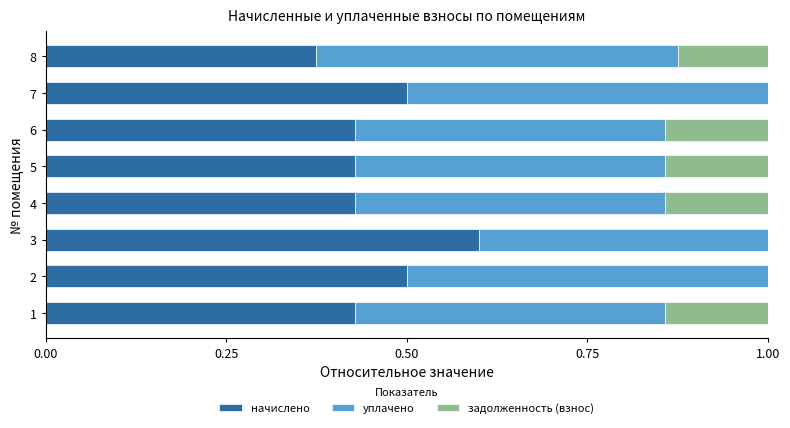

What is the total value across all series at 4?

1.0